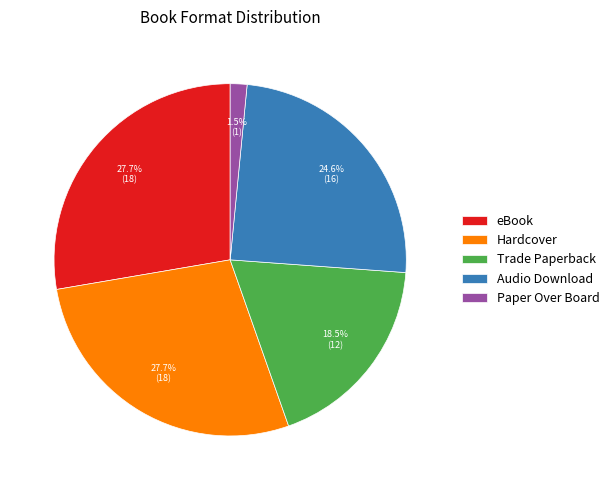

Is there a majority slice in this chart?

No